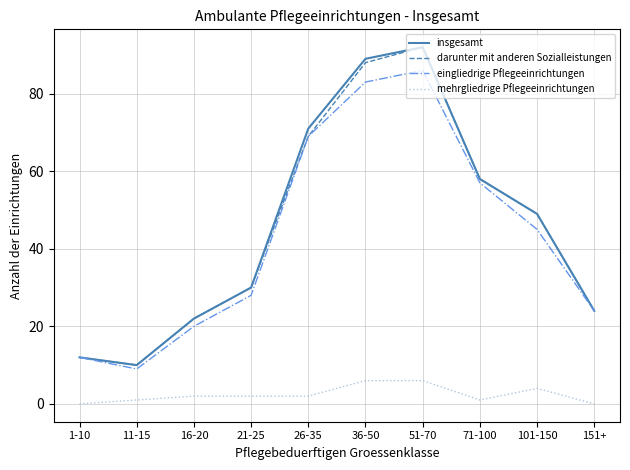

What position from the left is 151+?

10